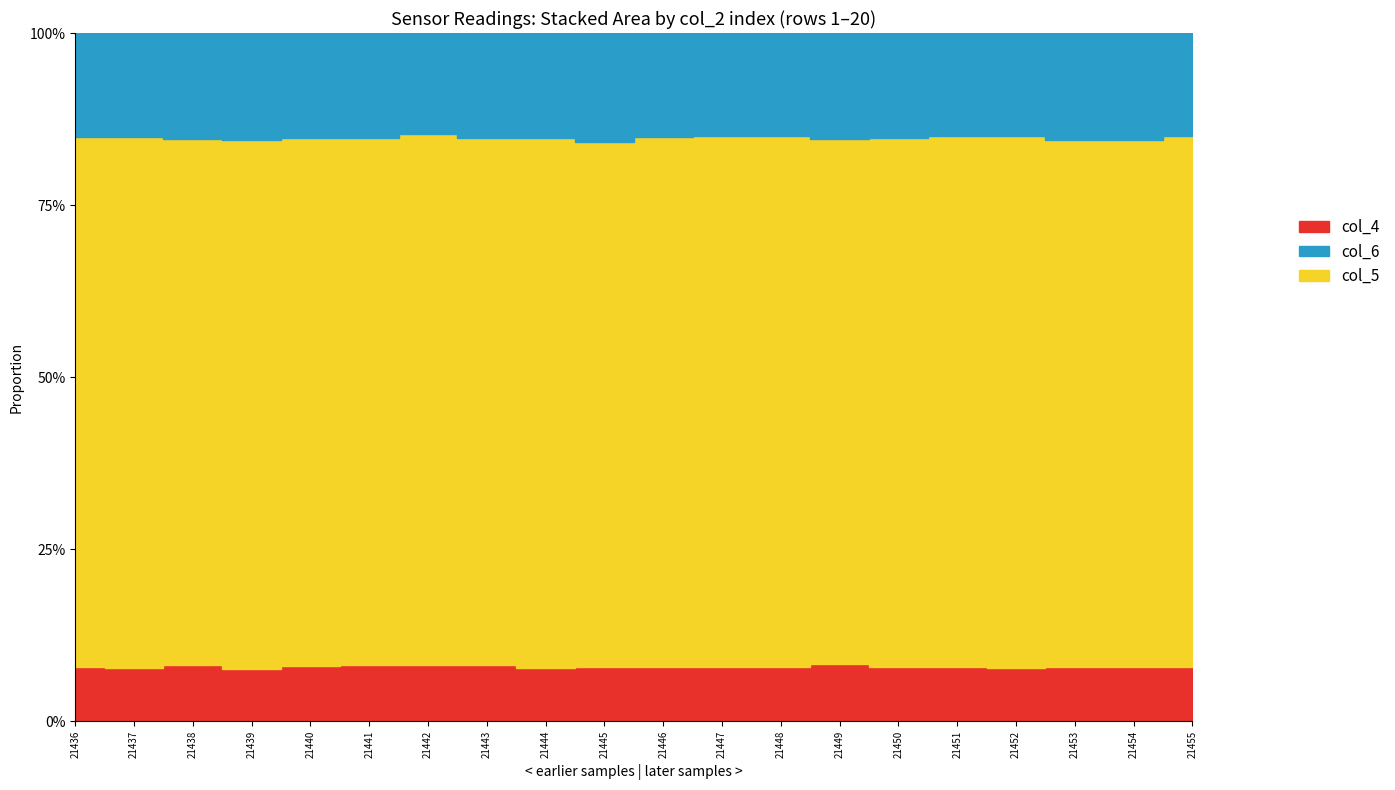

Reading left to right, transcribe all the data shown in this chart.

col_4: 1589	1573	1650	1537	1625	1657	1656	1650	1569	1585	1592	1602	1599	1672	1595	1605	1580	1615	1597	1595
col_5: 15575	15643	15474	15496	15565	15479	15684	15478	15509	15448	15579	15658	15591	15388	15538	15568	15608	15507	15496	15582
col_6: 3049	3057	3104	3140	3089	3086	2964	3099	3067	3189	3051	3025	3028	3110	3094	3034	3025	3154	3146	3024